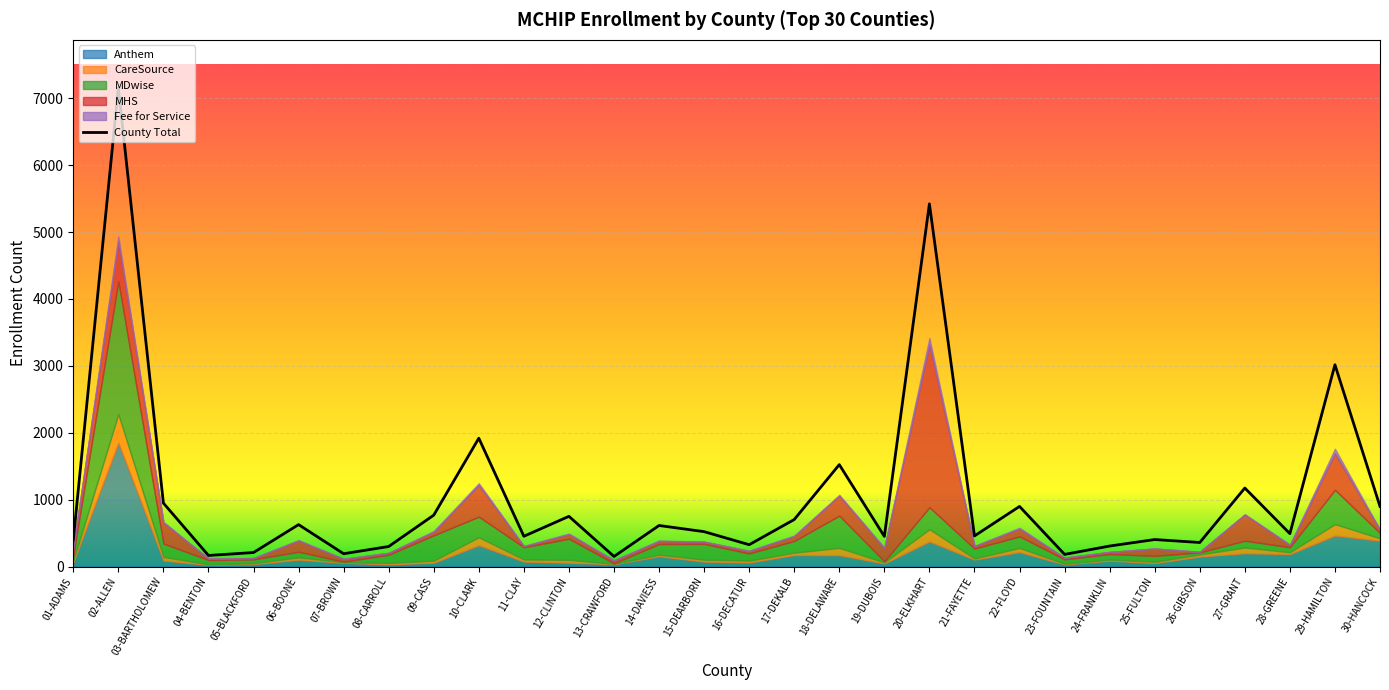

What is the highest value of the County Total series?

7157